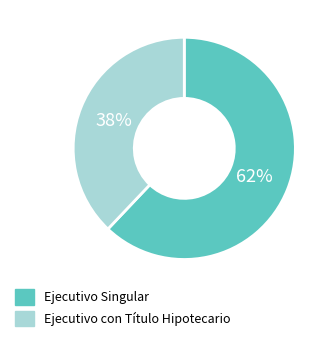

Is it true that Ejecutivo Singular is 62% of the pie?

True